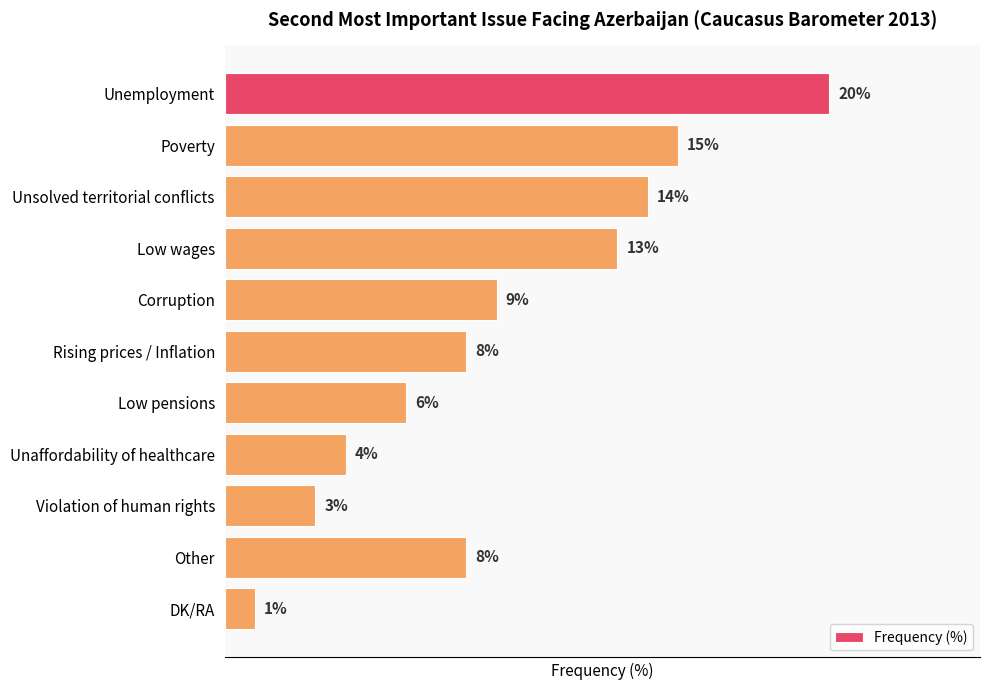

Which label corresponds to the smallest value in the chart?

DK/RA